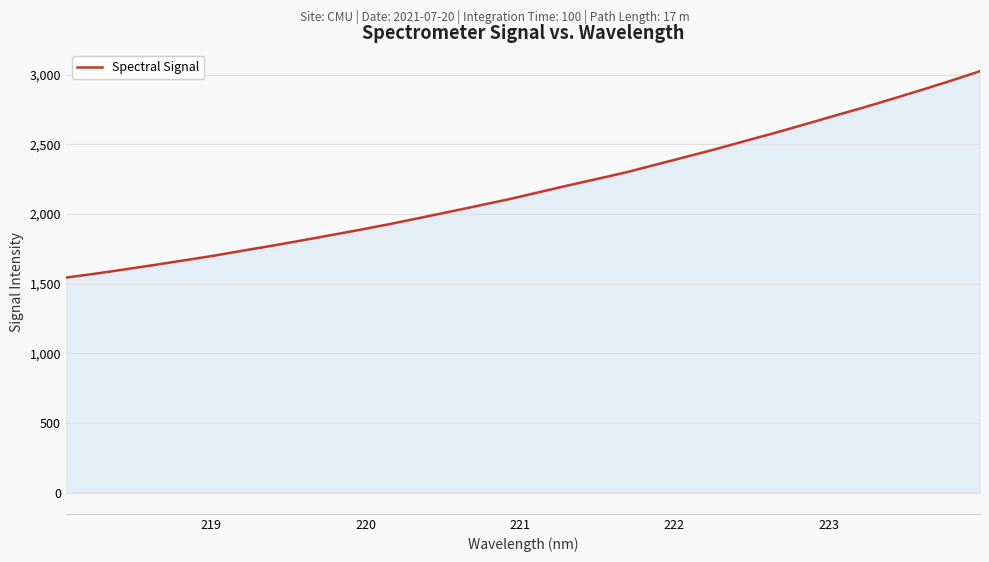

What is the smallest value displayed?

1543.4